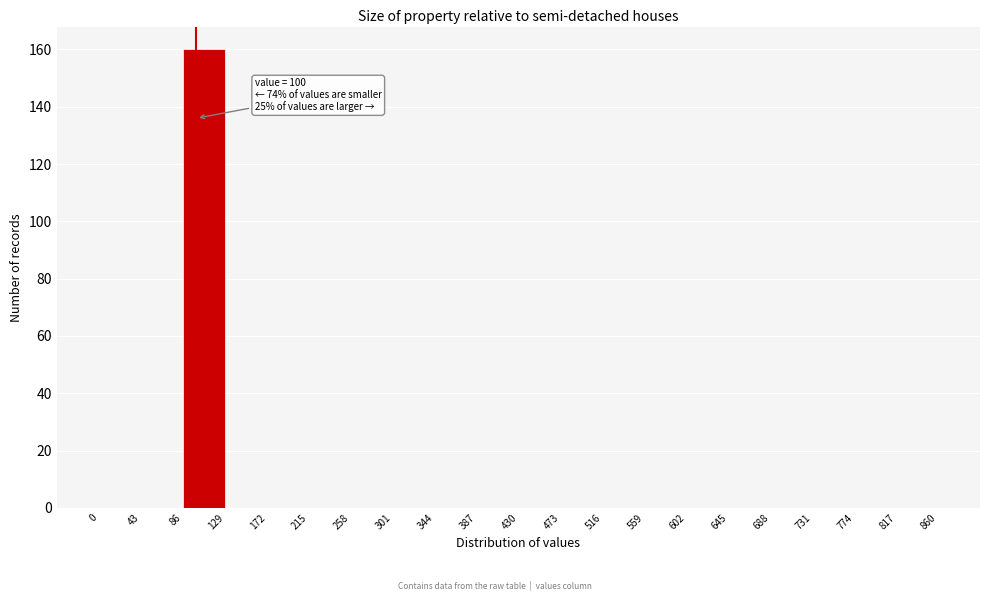

Over which range of the x-axis is the bar tallest?

86 to 129